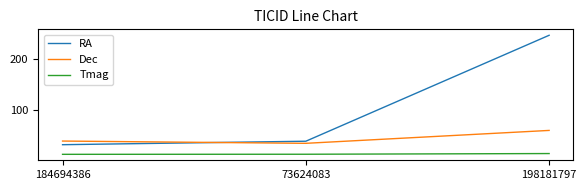

At which label is Dec closest to 48?

184694386